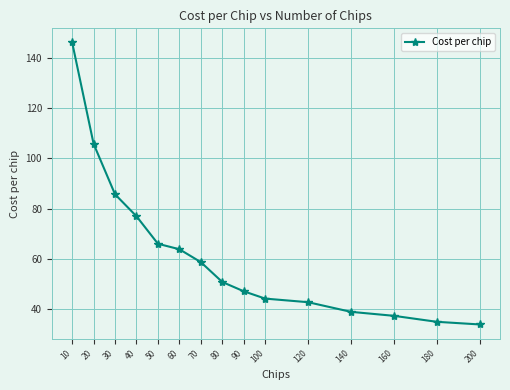

Which has a higher value, 30 or 120?

30